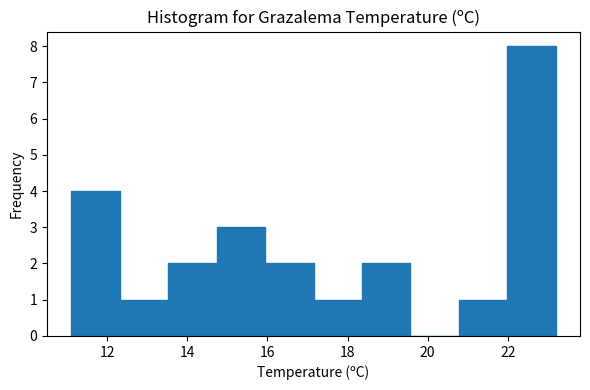

What is the height of the bar covering 20.8 to 22.0 on the x-axis? Neither the bar edges nor the heights are printed on the chart, so give them approximately, as read against the axes.

1